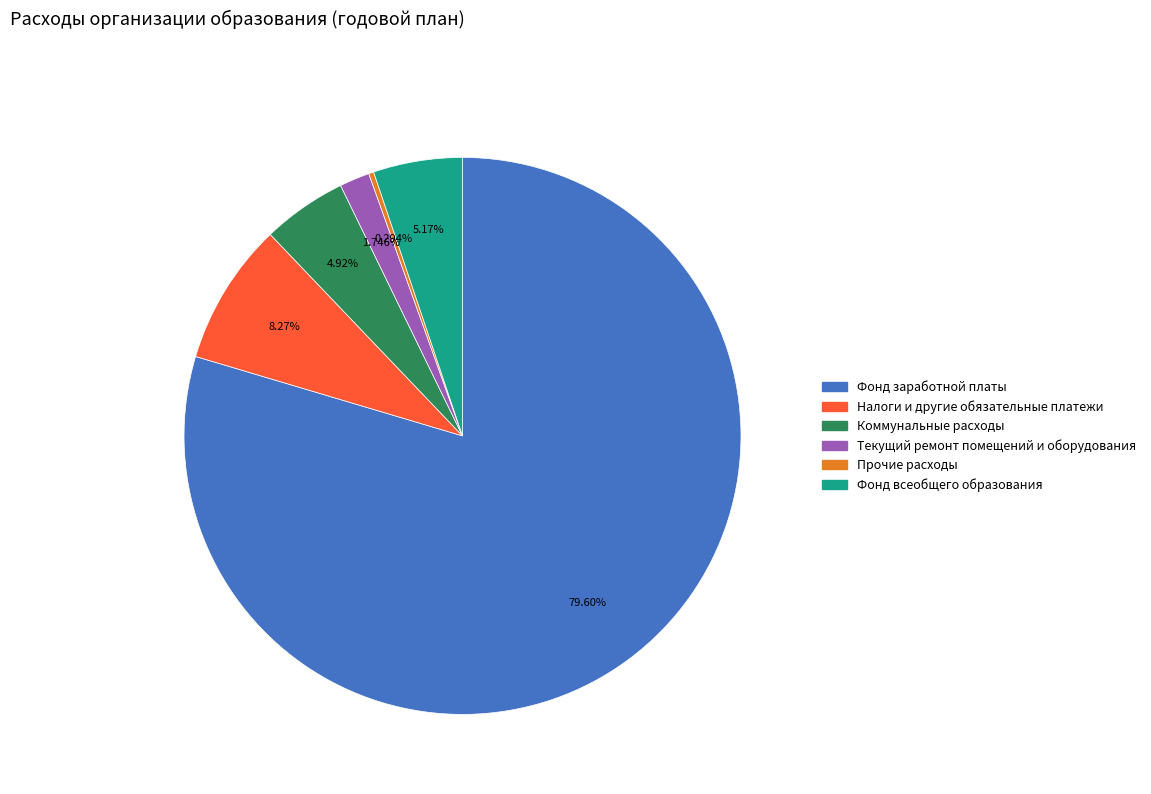

How many slices are in this pie chart?

6